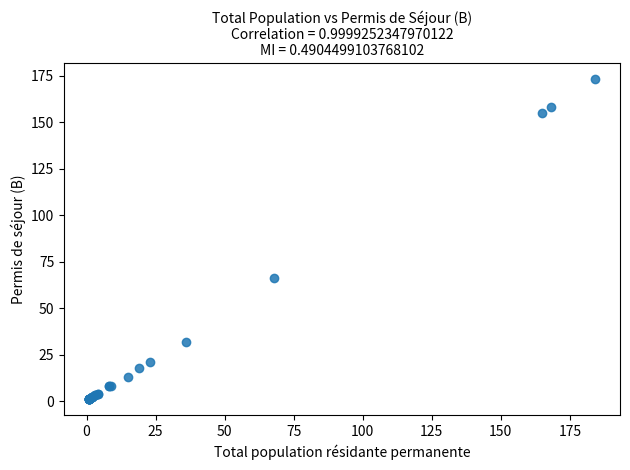

What Y value in the scatter plot is closest to 87?

66